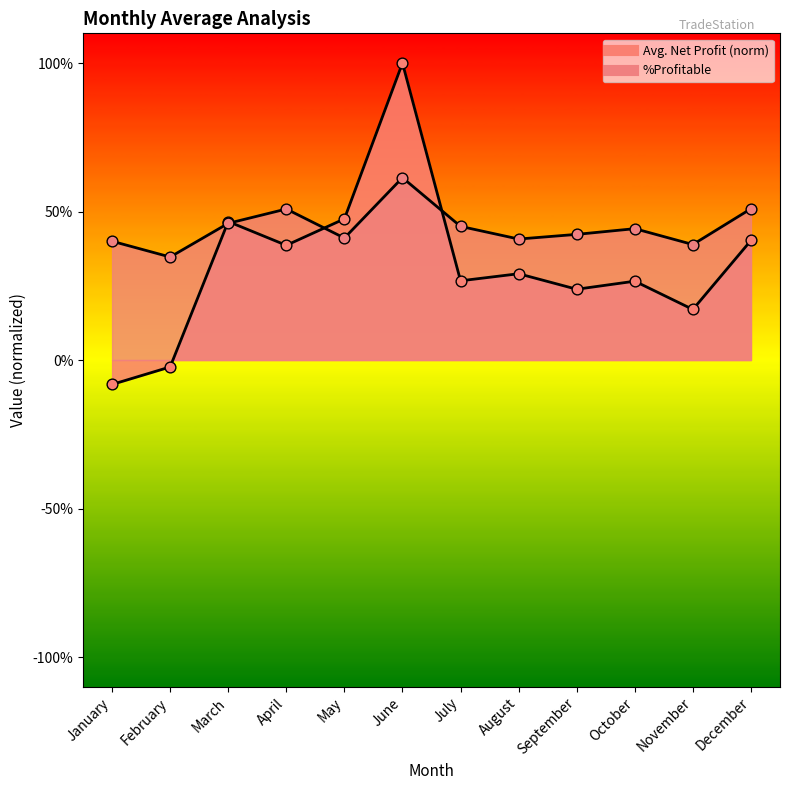

At which category is the sum across all series the highest?

June